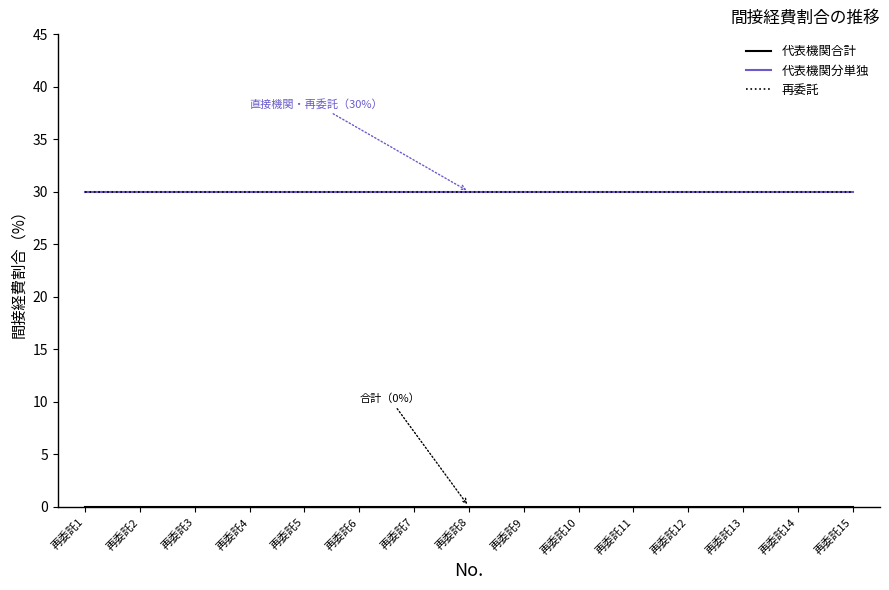

True or false: 再委託 has more than 2 interior local peaks.

False